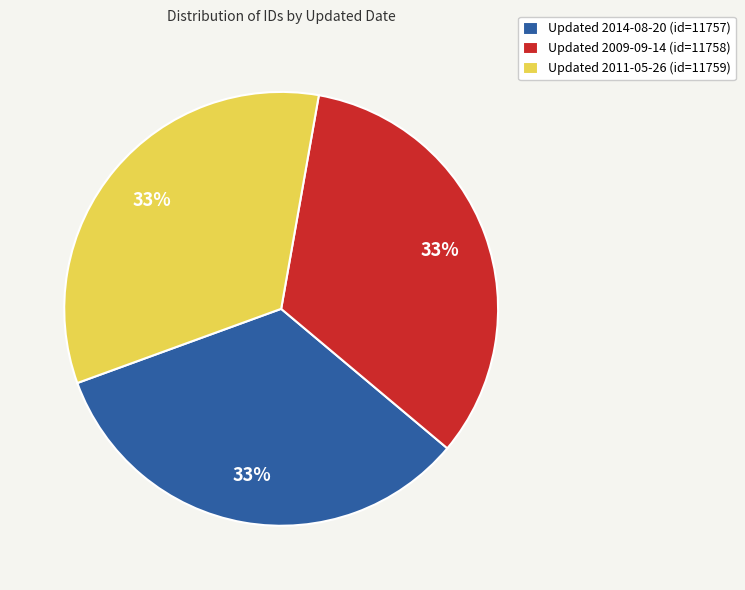

The Updated 2014-08-20 (id=11757) slice represents 33% of the pie. True or false?

True